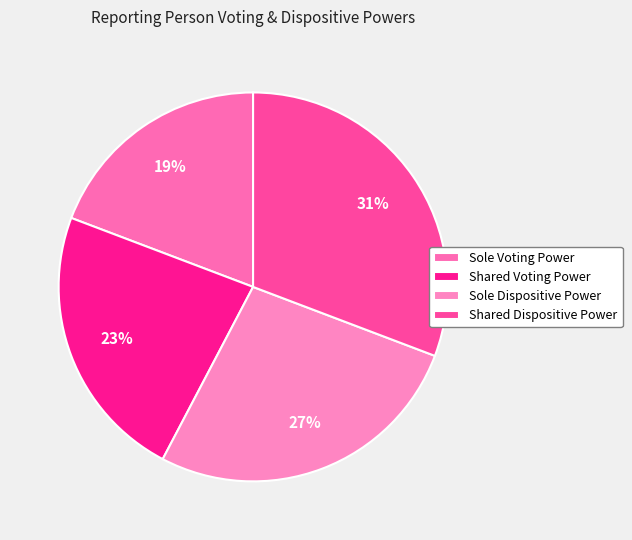

What is the total percentage of Shared Voting Power and Shared Dispositive Power?

53.8%